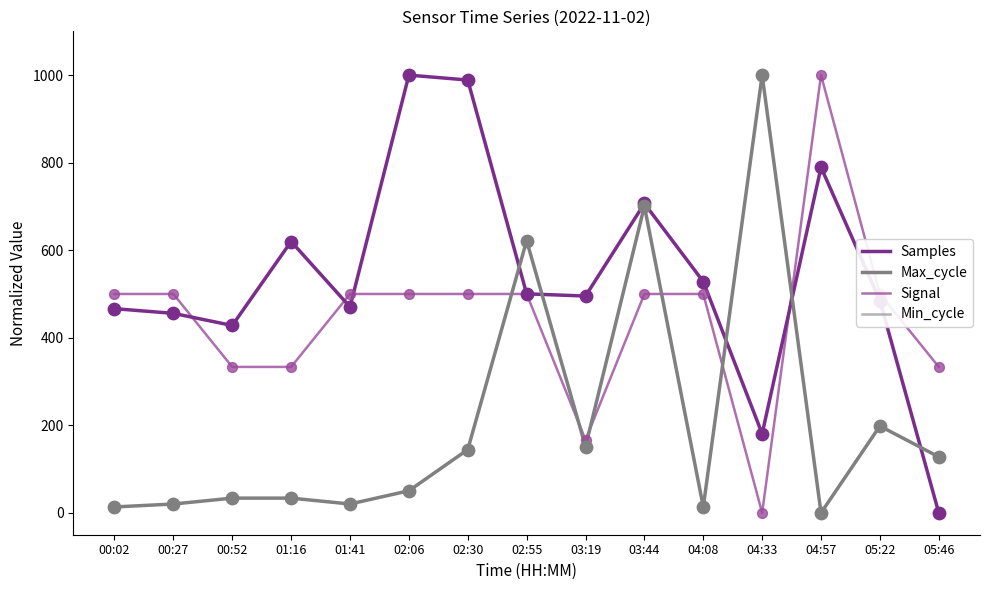

Which series has the largest total across all categories?

Samples